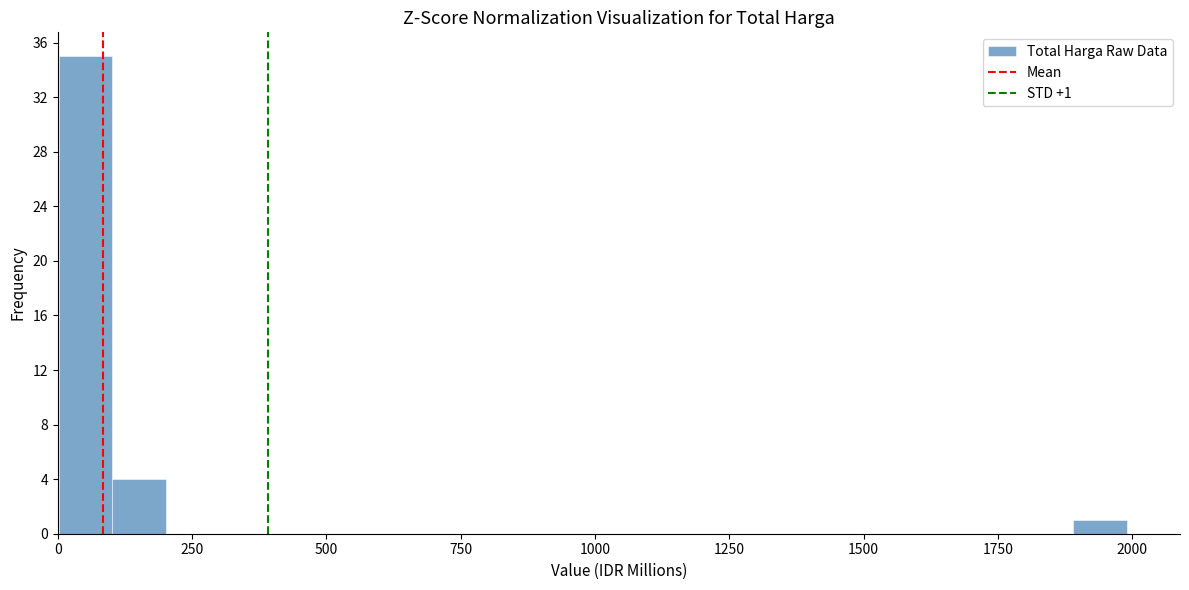

Around what value on the x-axis is the tallest bar? Give the approximate position of its centre, as read against the axis.

50